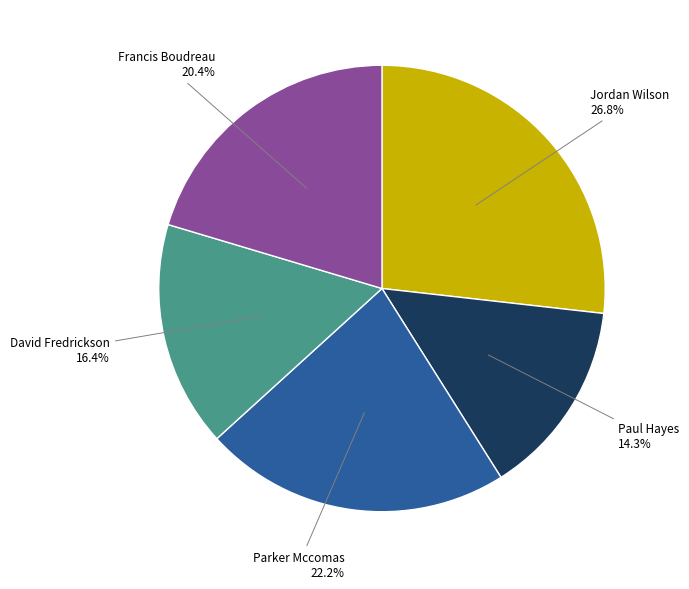

How many segments does this pie chart have?

5